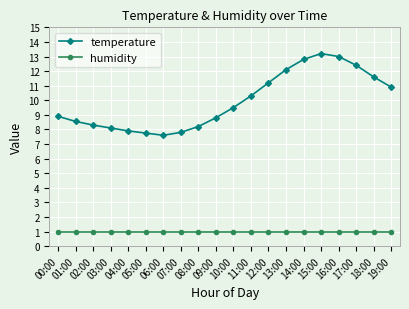

Is it true that humidity equals 1.0 at 11:00?

True